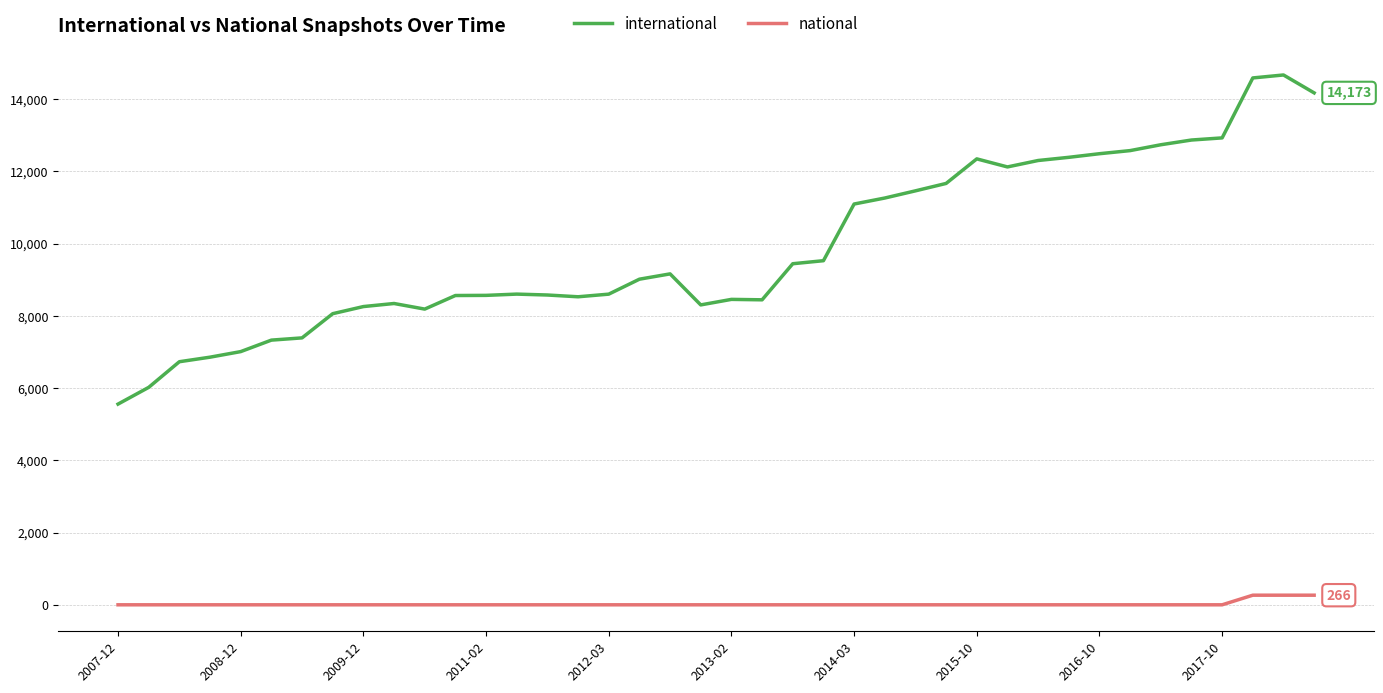

Does the chart have visible grid lines?

Yes